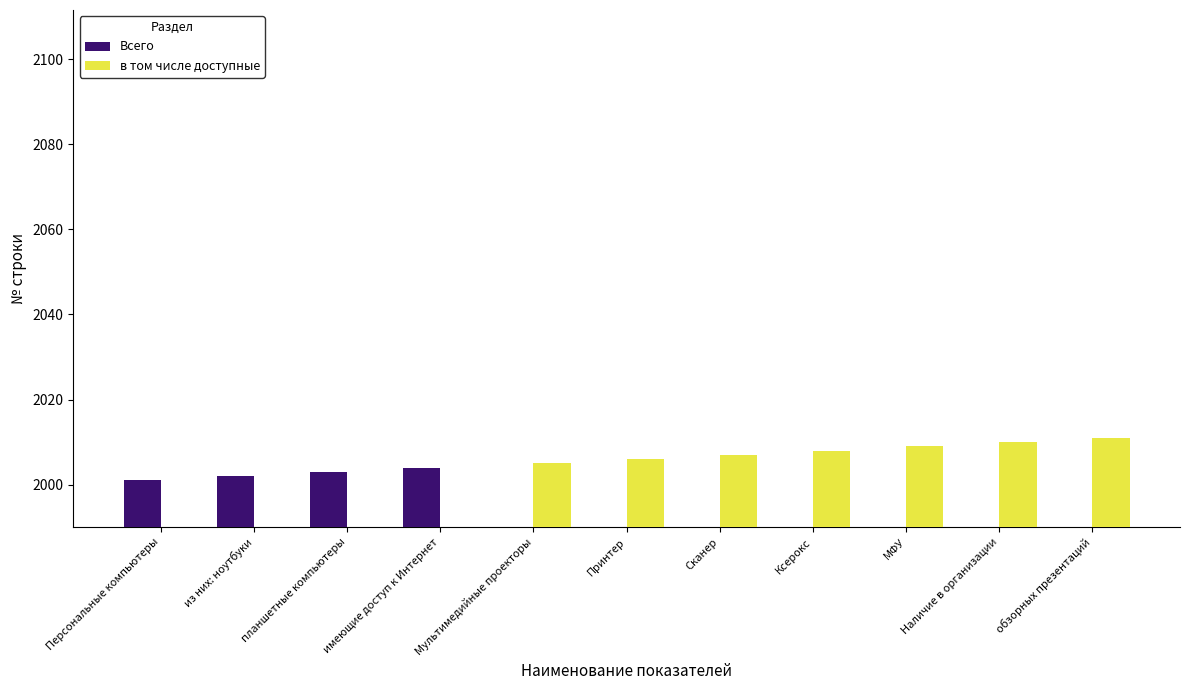

What value does the Всего series have at Персональные компьютеры?

2001